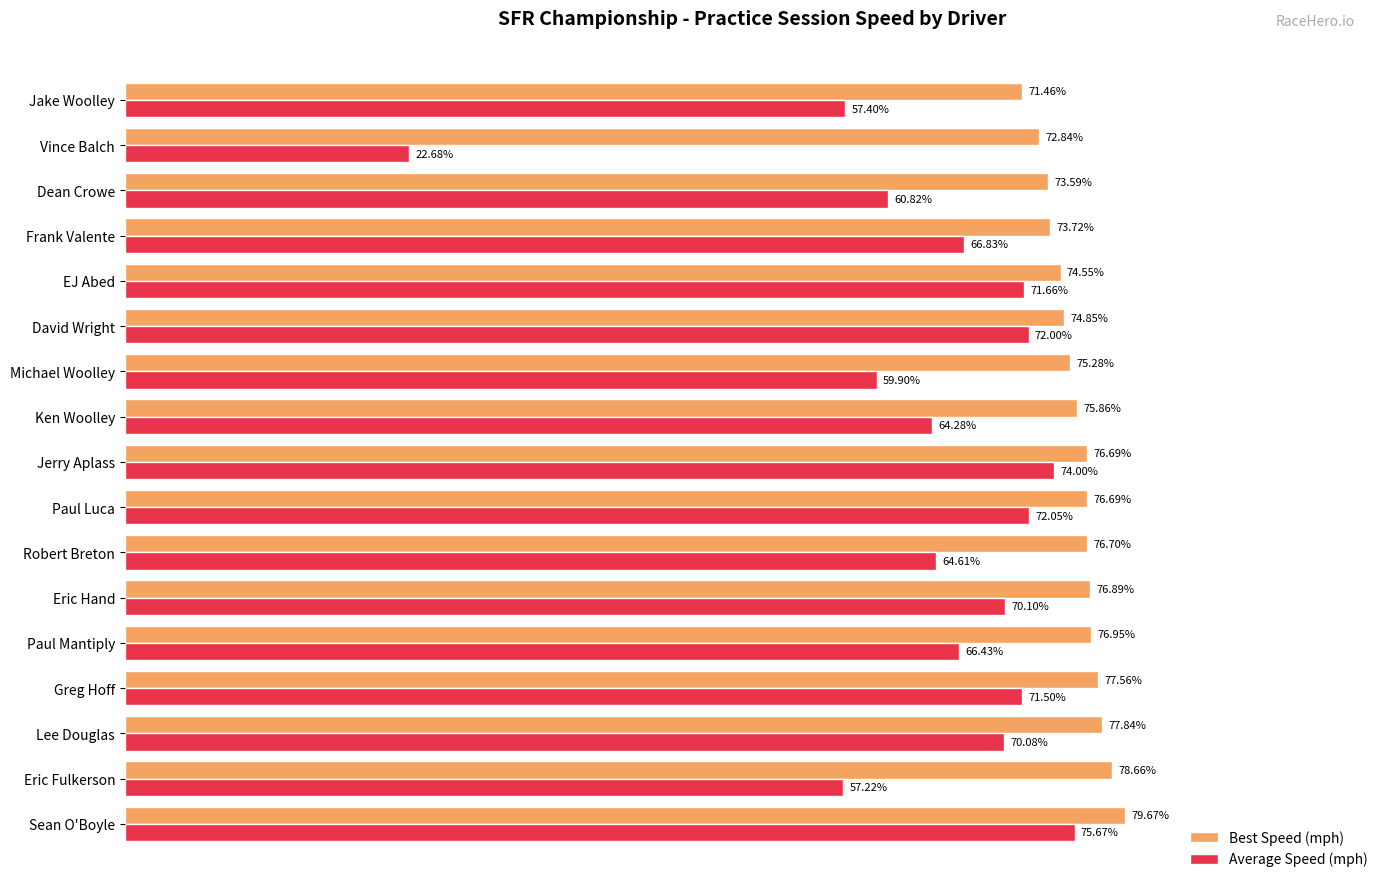

Which series has the widest spread of values?

Average Speed (mph)